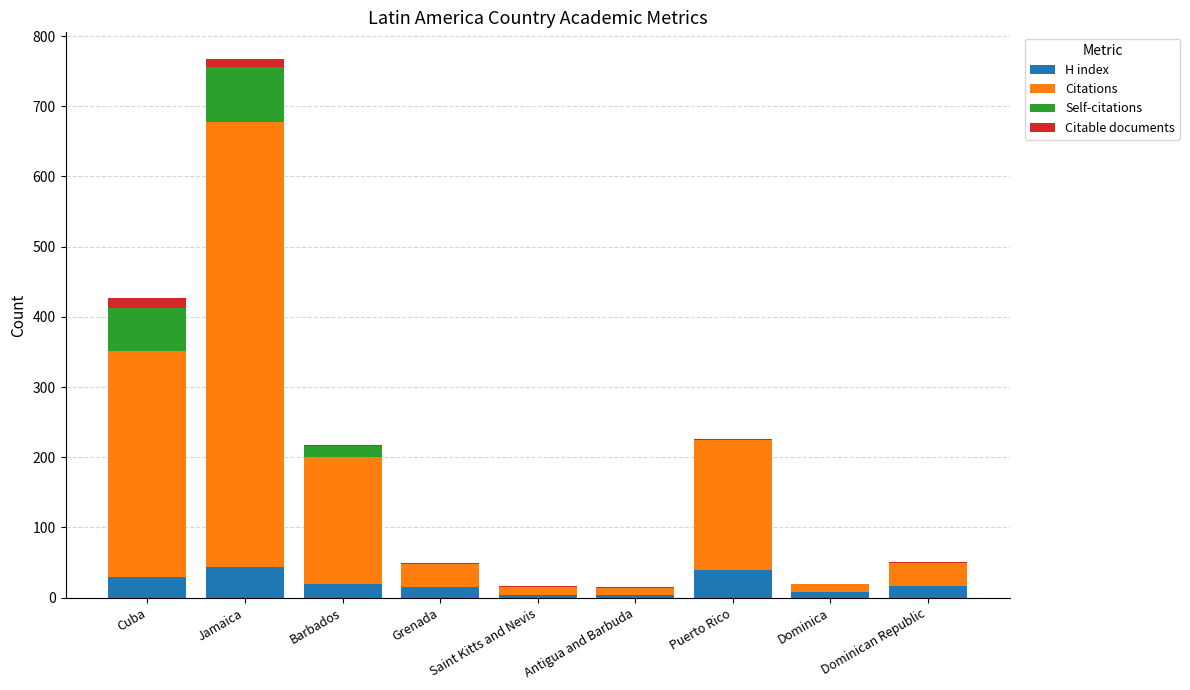

Count the number of data series in this chart.

4